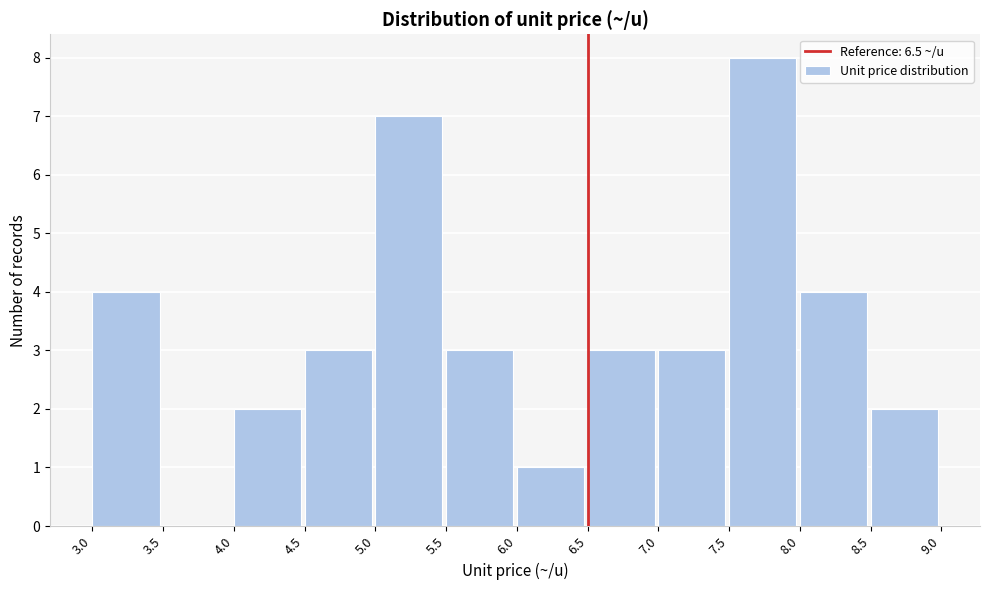

Which range on the x-axis has the tallest bar?

7.5 to 8.0